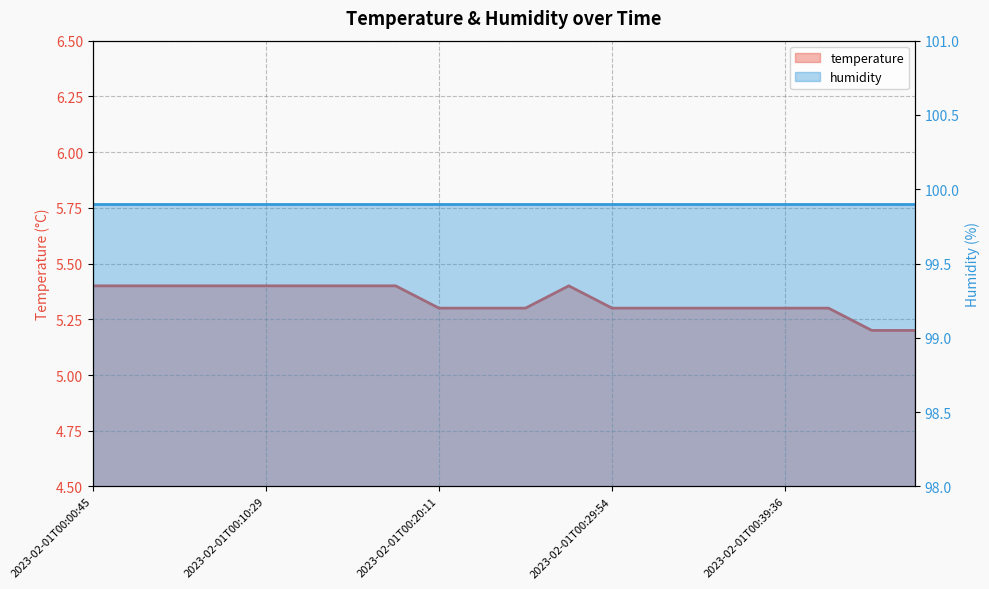

The value at 2023-02-01T00:39:36 is 2.5. True or false?

False